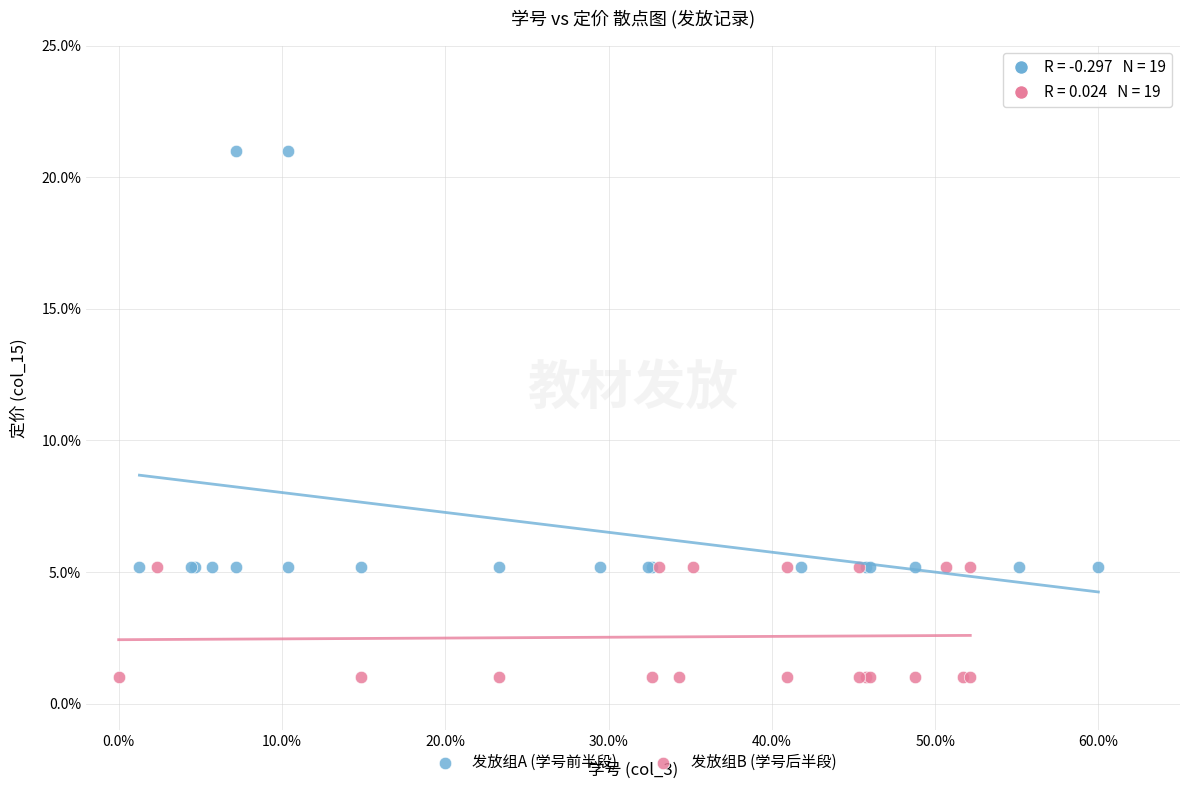

Which series reaches the maximum Y coordinate?

发放组A (学号前半段)